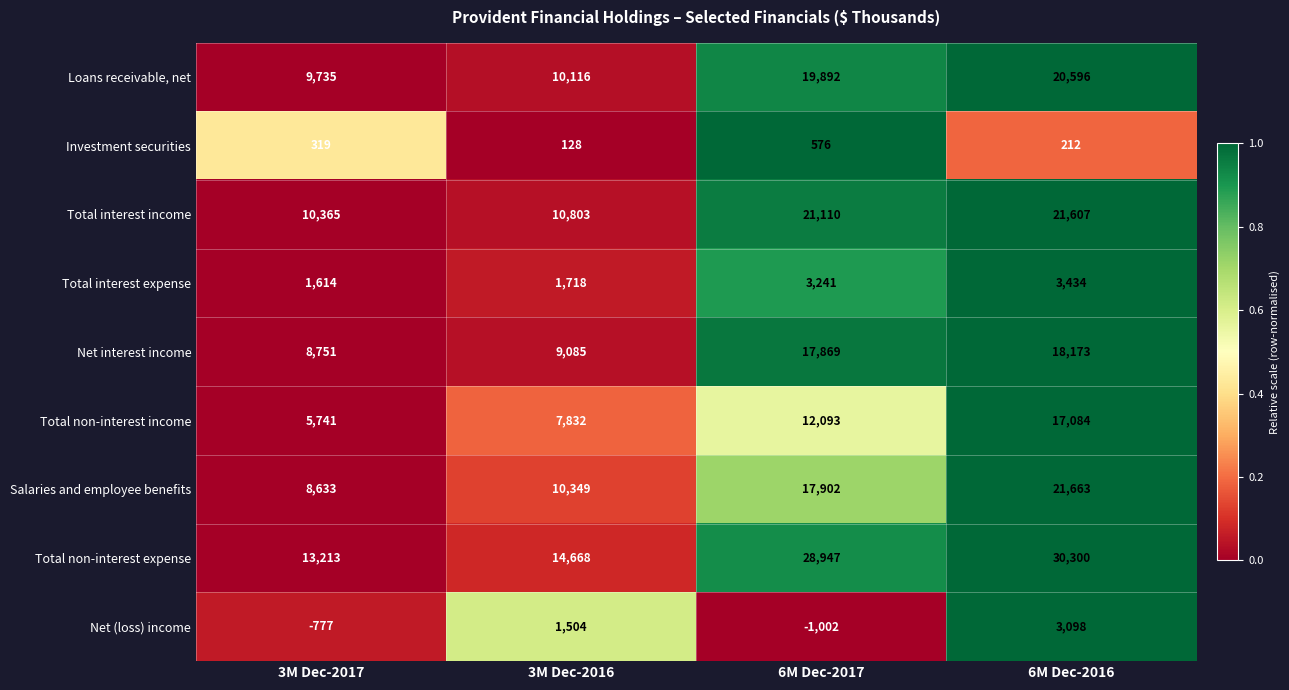

Which series has the largest range (max minus min)?

Total non-interest expense